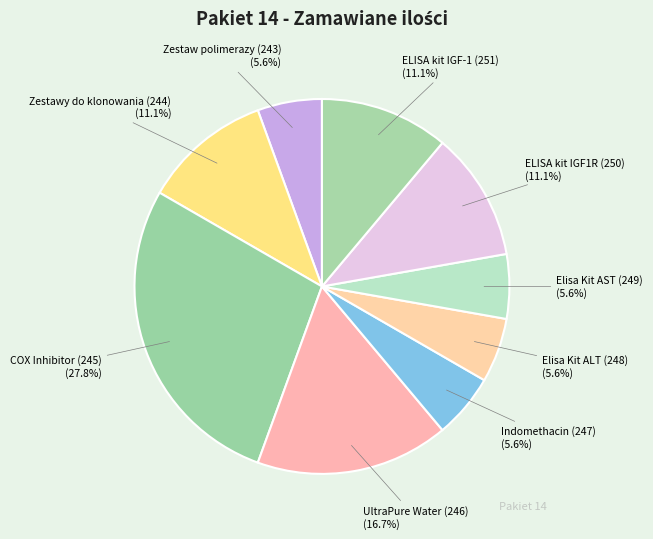

Which slice is the largest?

COX Inhibitor (245)